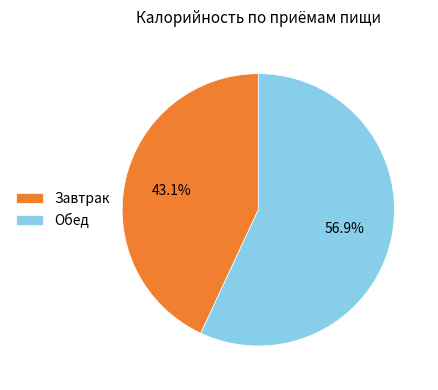

Is the sum of Обед and Завтрак greater than half?

Yes